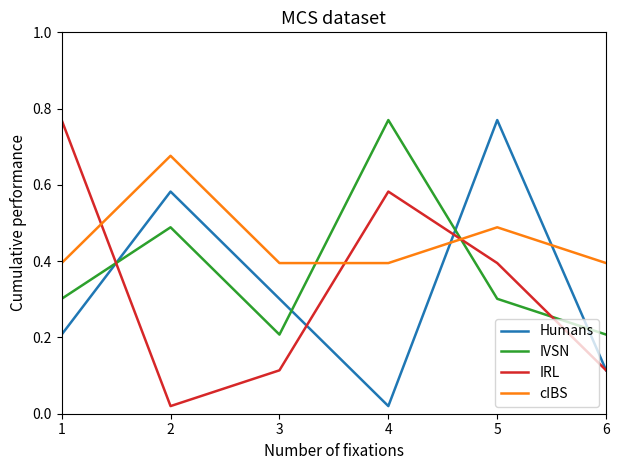

True or false: cIBS has a value of 0.4 at 3.

True